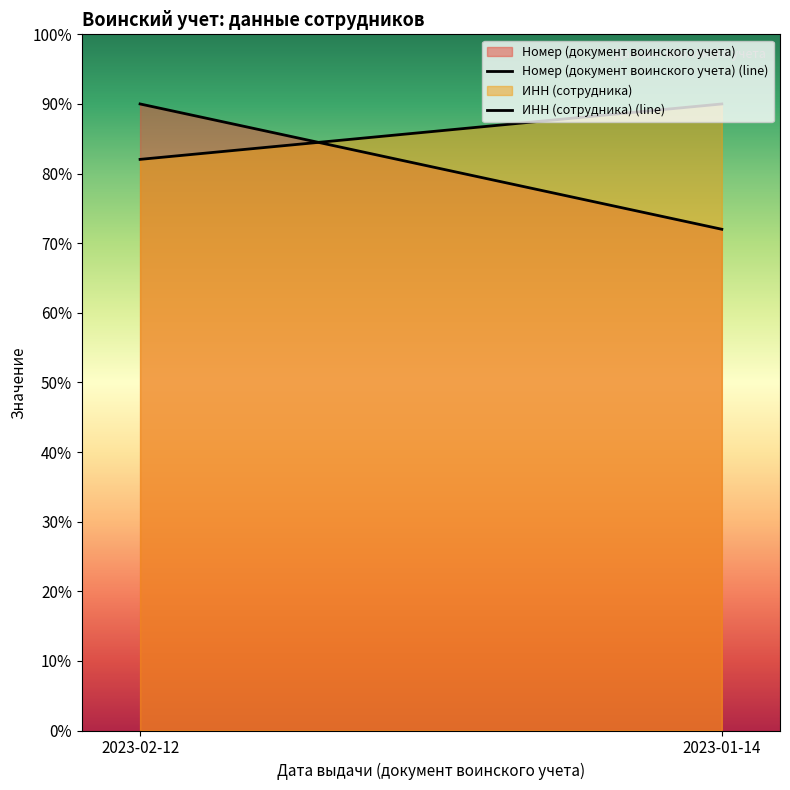

True or false: Номер (документ воинского учета) (line) has a value of 61.6 at 2023-02-12.

False